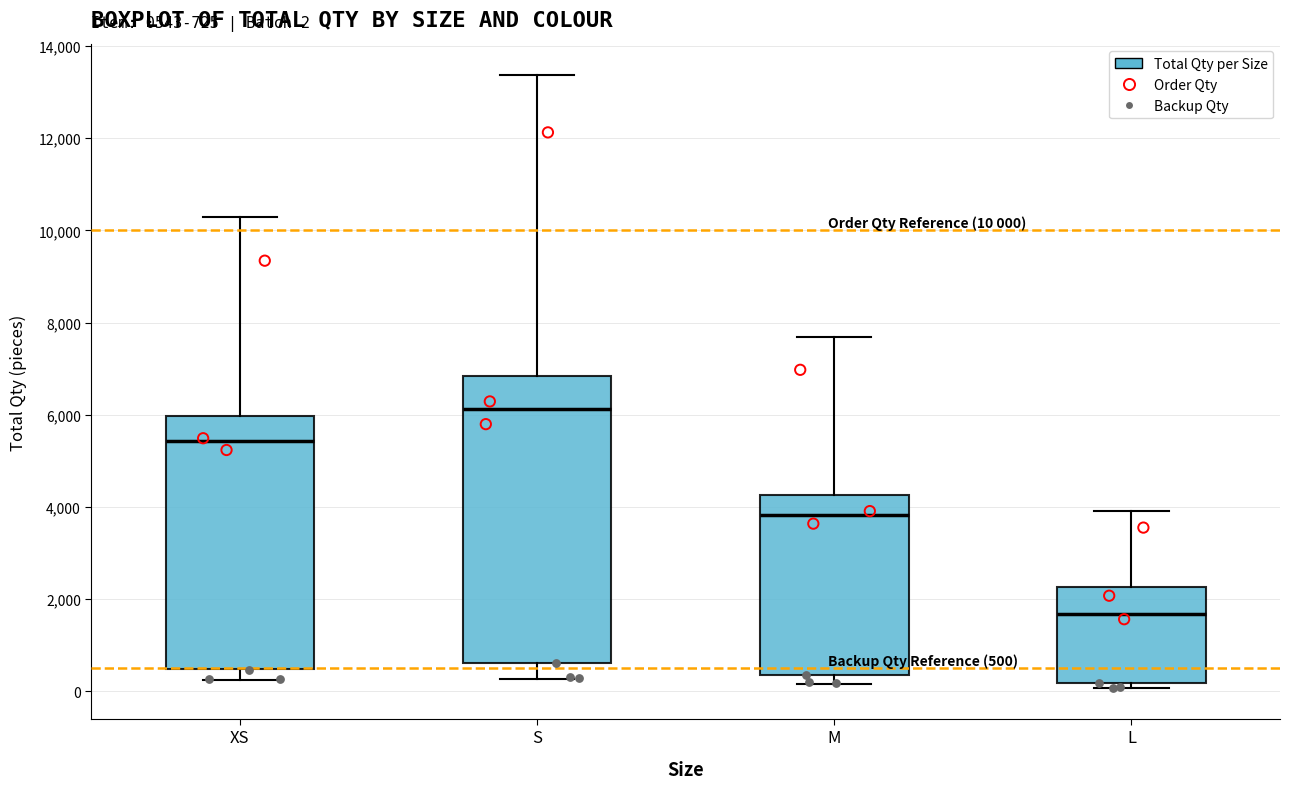

Which box is the tallest, from its lower edge to its upper edge?

S